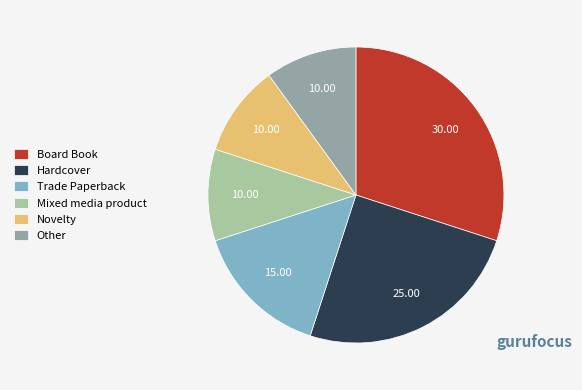

Approximately how many times larger is the value at Novelty compared to Board Book?

0.3